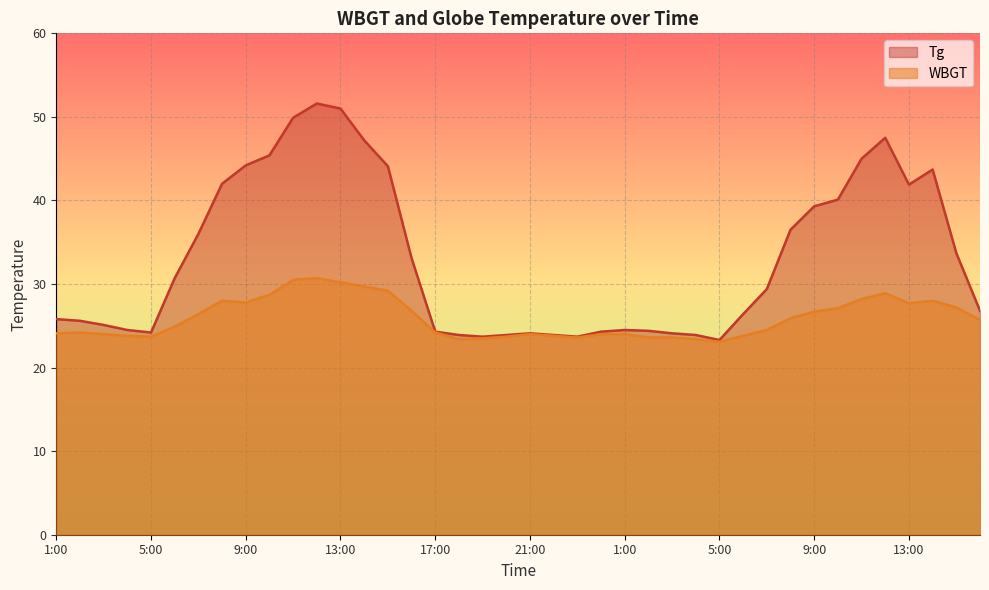

True or false: Tg and WBGT intersect in this chart.

False